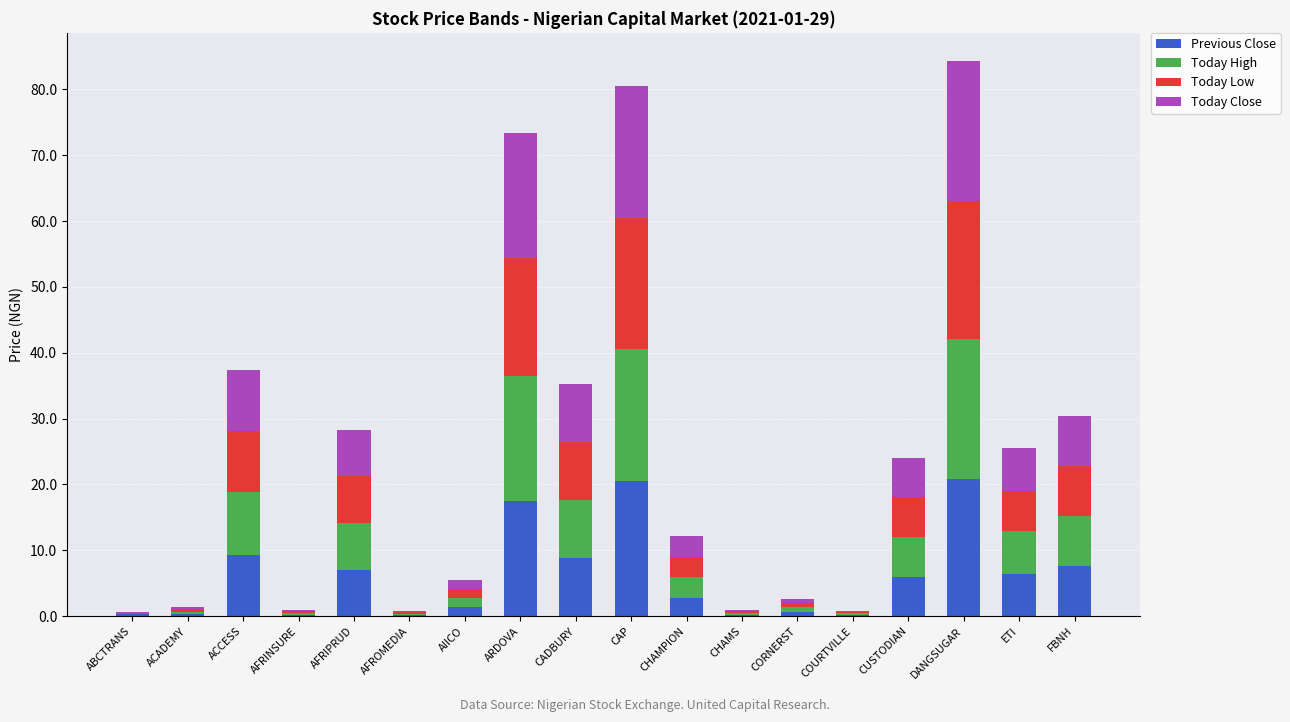

What is the maximum value for Previous Close?

20.9